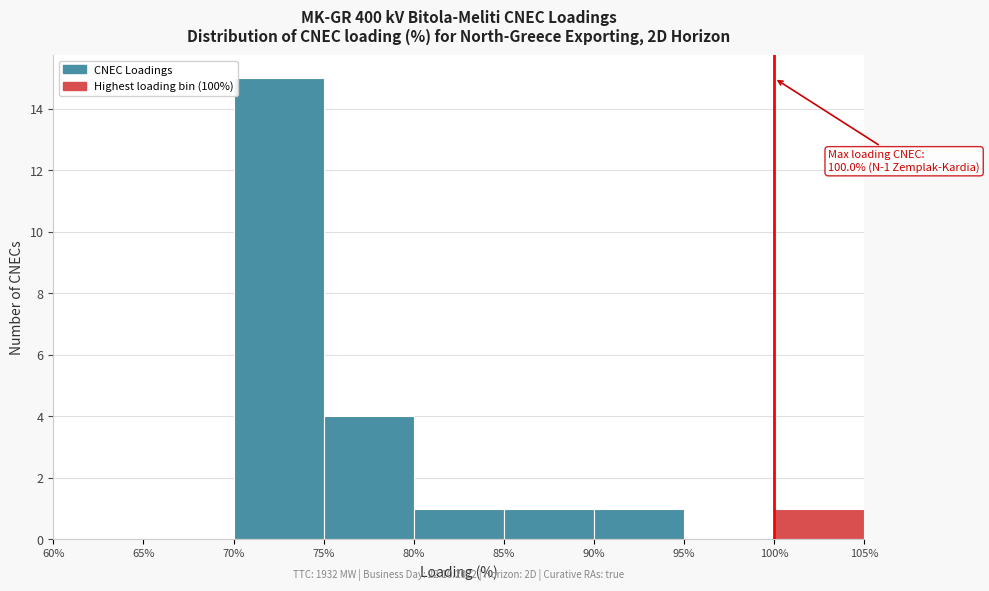

Which range on the x-axis has the tallest bar?

70% to 75%